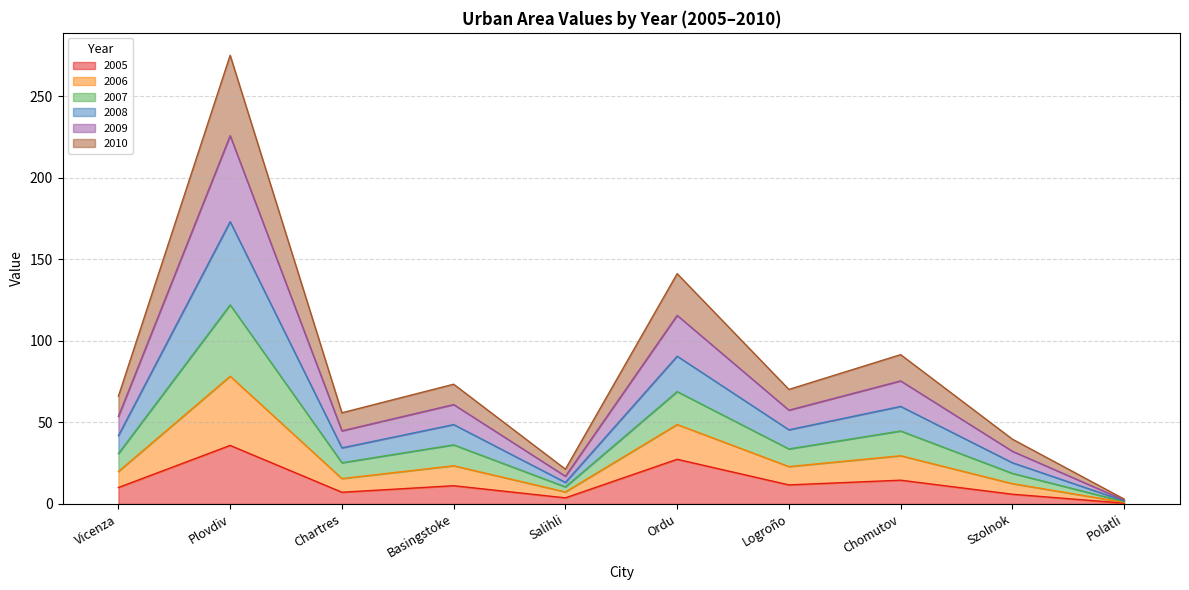

At which category is the sum across all series the highest?

Plovdiv